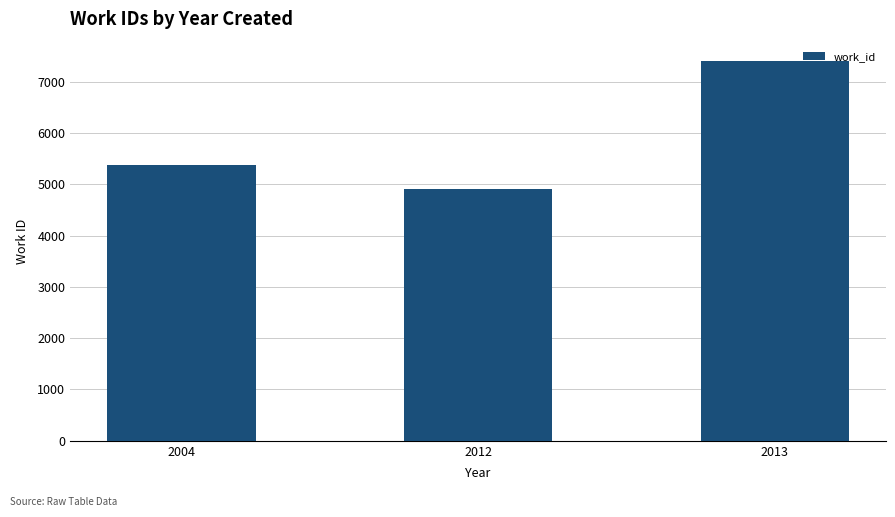

True or false: the data shows 4909 at 2012.

True